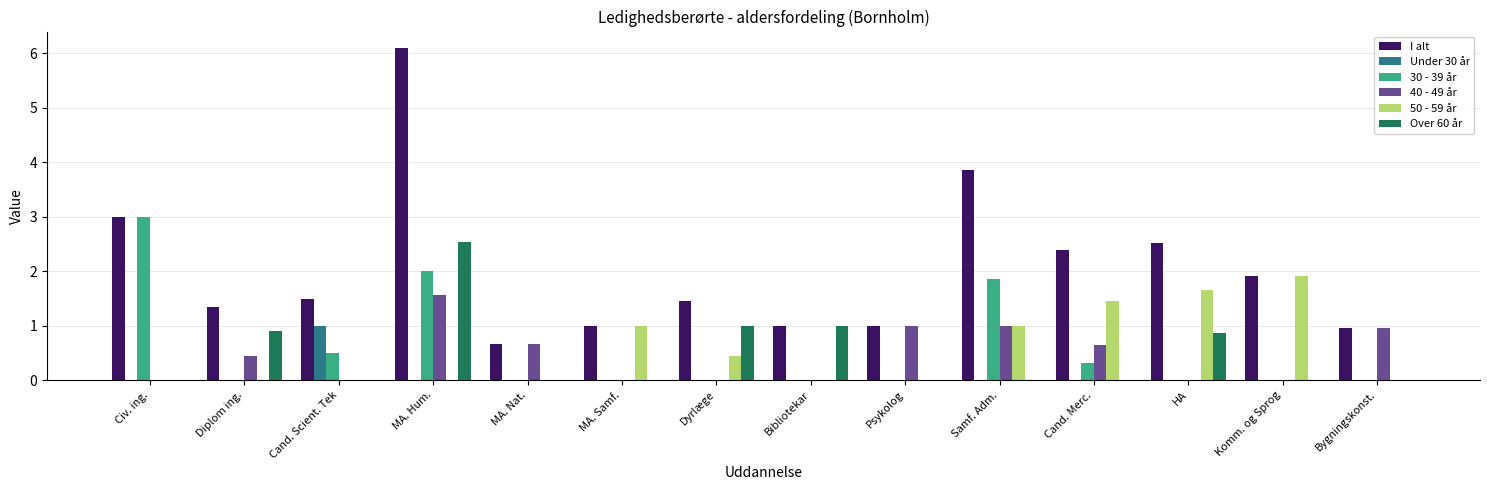

Between Psykolog and HA, which series saw the biggest shift?

50 - 59 år